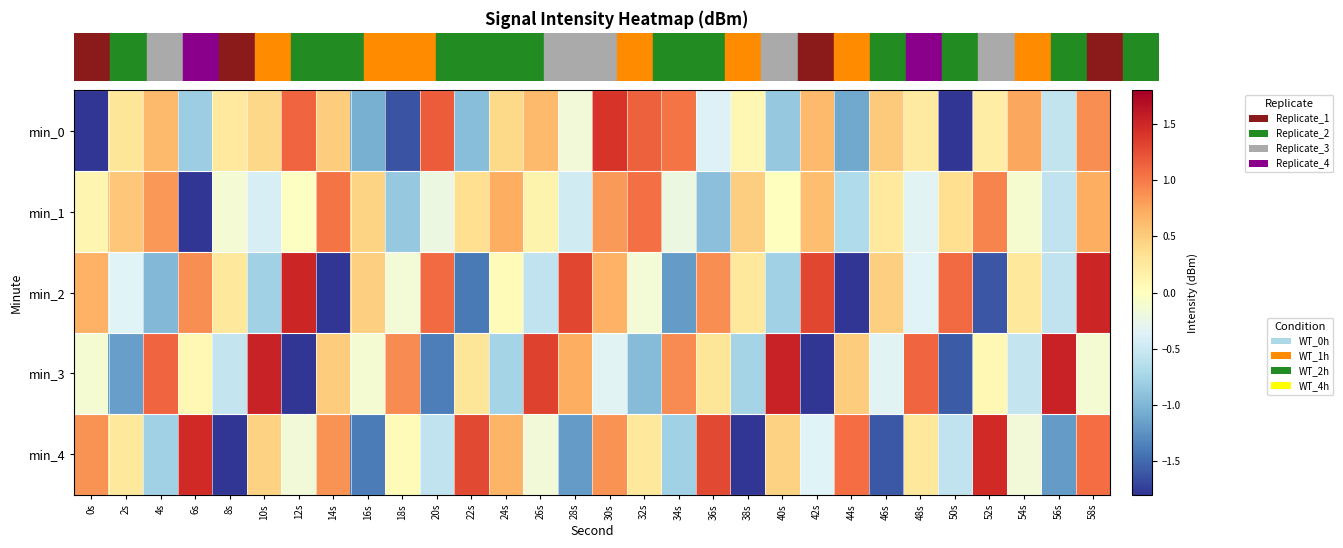

At how many categories does at least one series exceed -1?

30